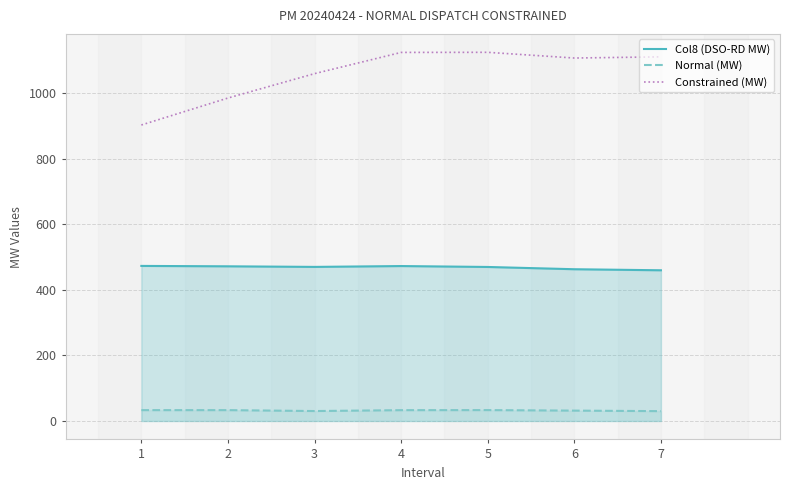

Where is Col8 (DSO-RD MW) nearest to the value 466?

6